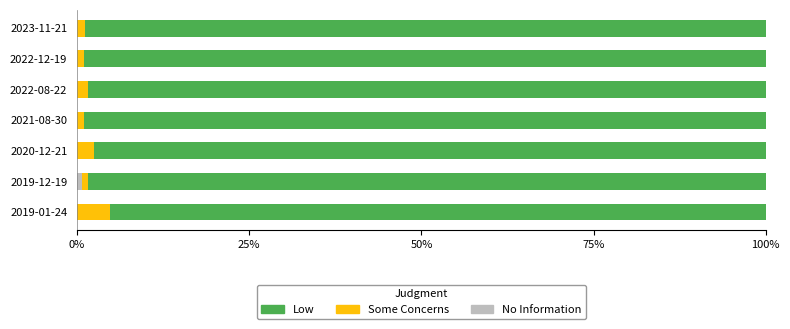

What is the total value across all series at 2019-01-24?

100.0